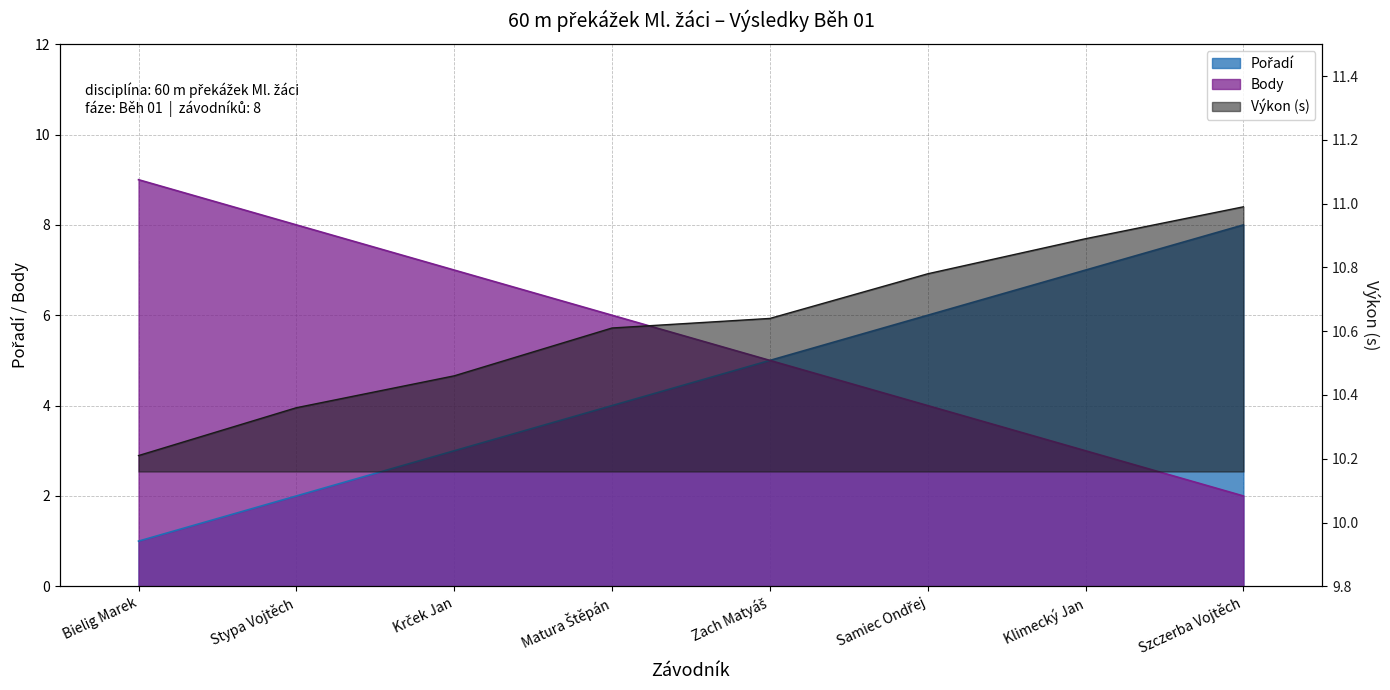

What is the total value across all series at Krček Jan?

20.5